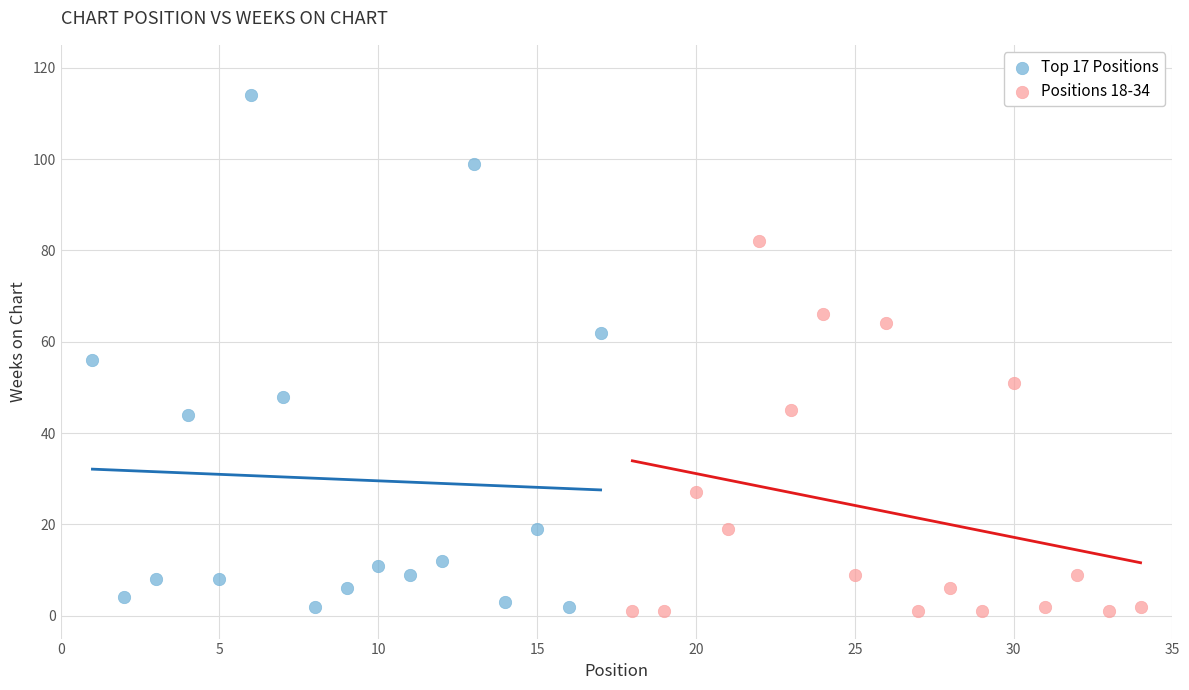

Which series reaches the maximum Y coordinate?

Top 17 Positions